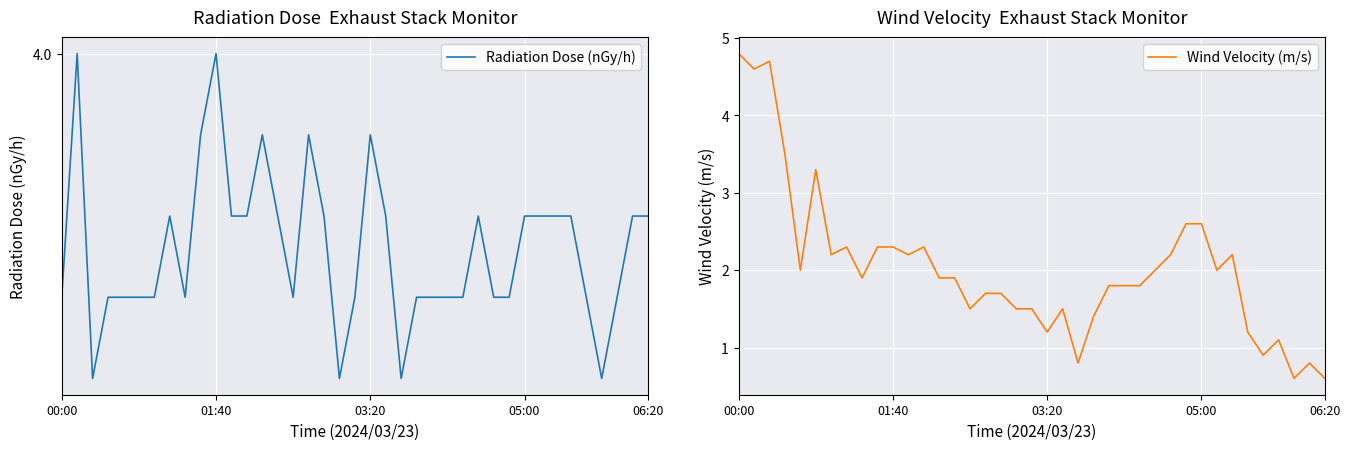

Which category has the highest value in the Wind Velocity (m/s) series?

00:00